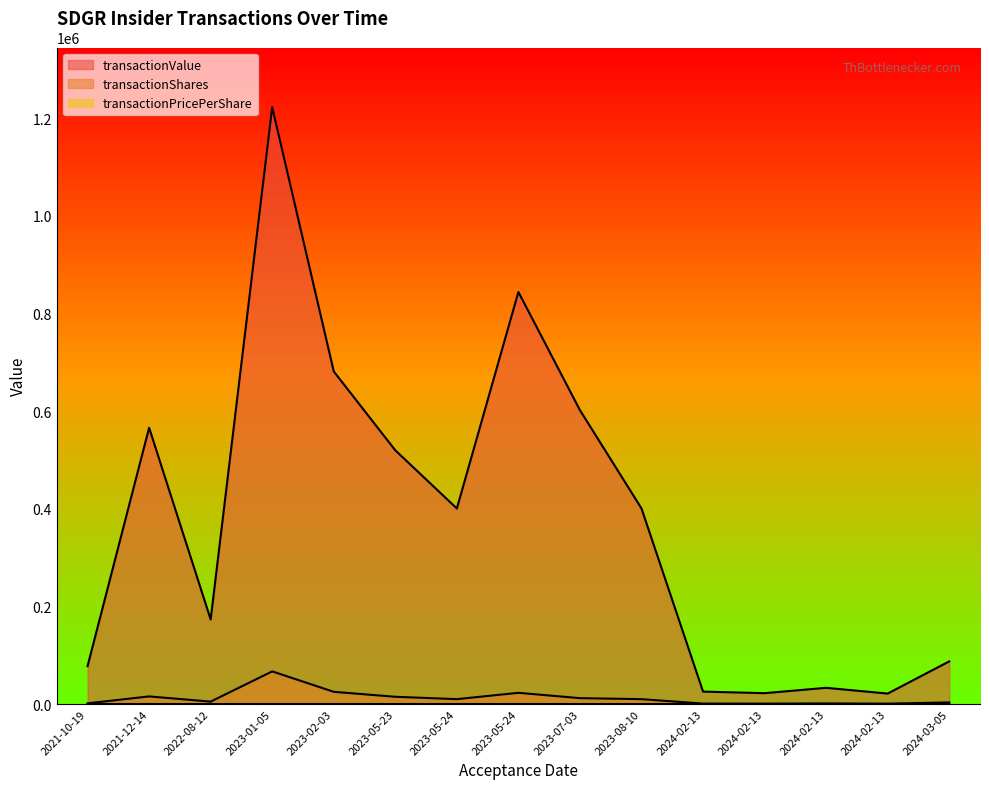

What is the difference between the highest and lowest values at 2024-02-13?

21415.7